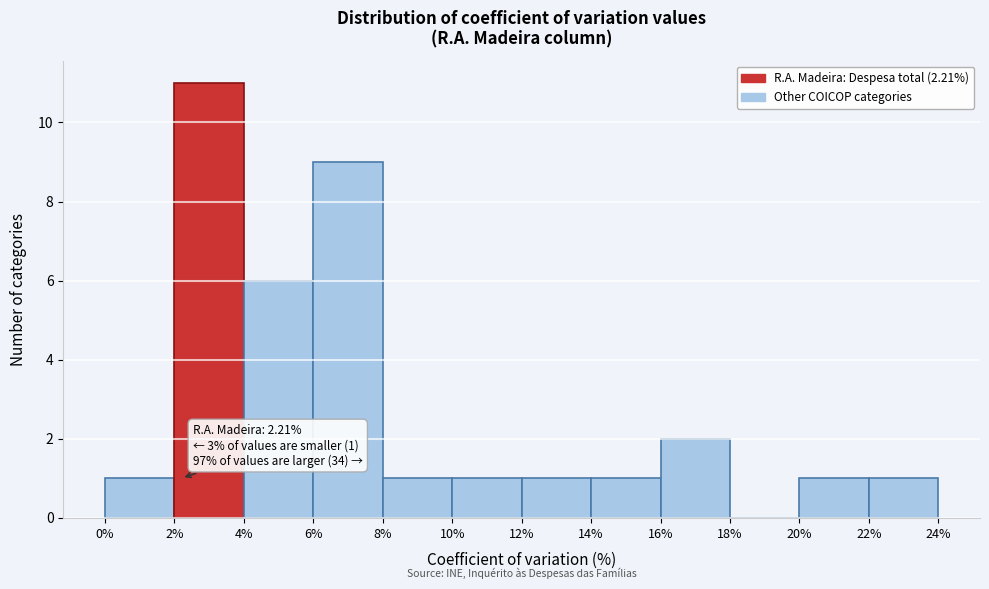

Over which range of the x-axis is the bar tallest?

2% to 4%